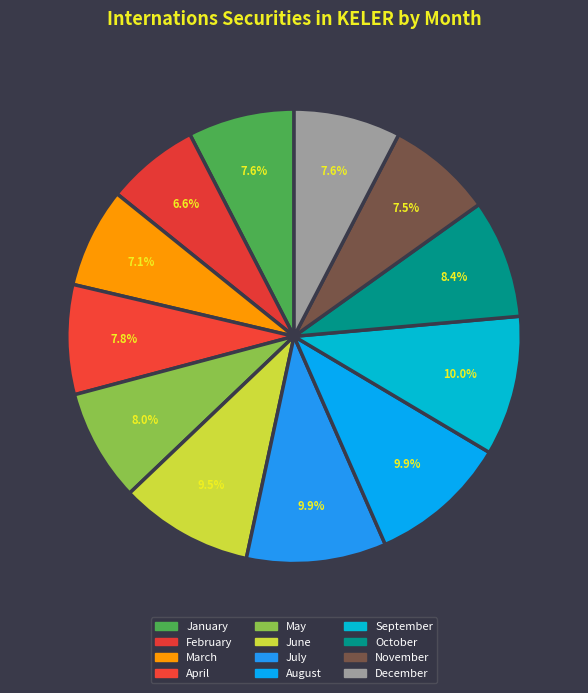

Count the number of slices in the pie.

12